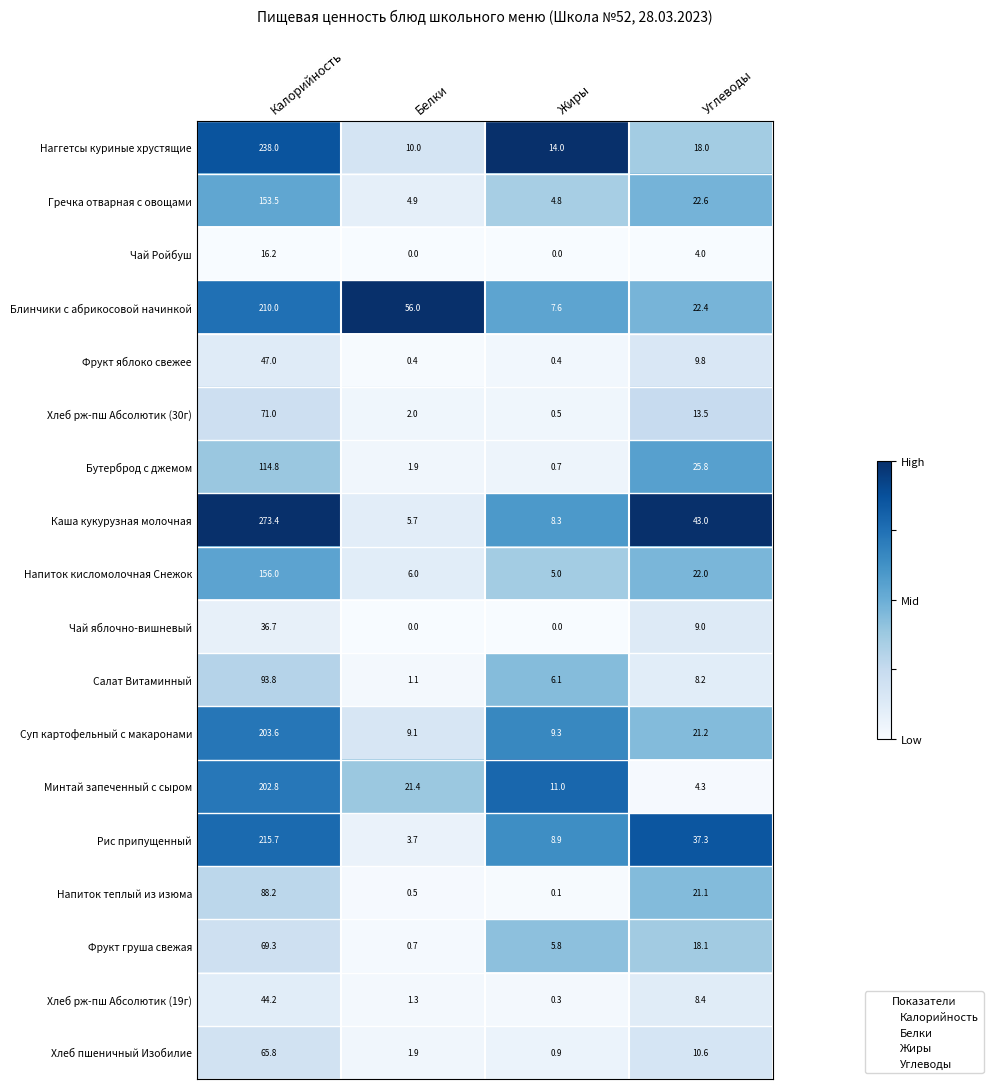

What is the maximum value for Чай Ройбуш?

16.2